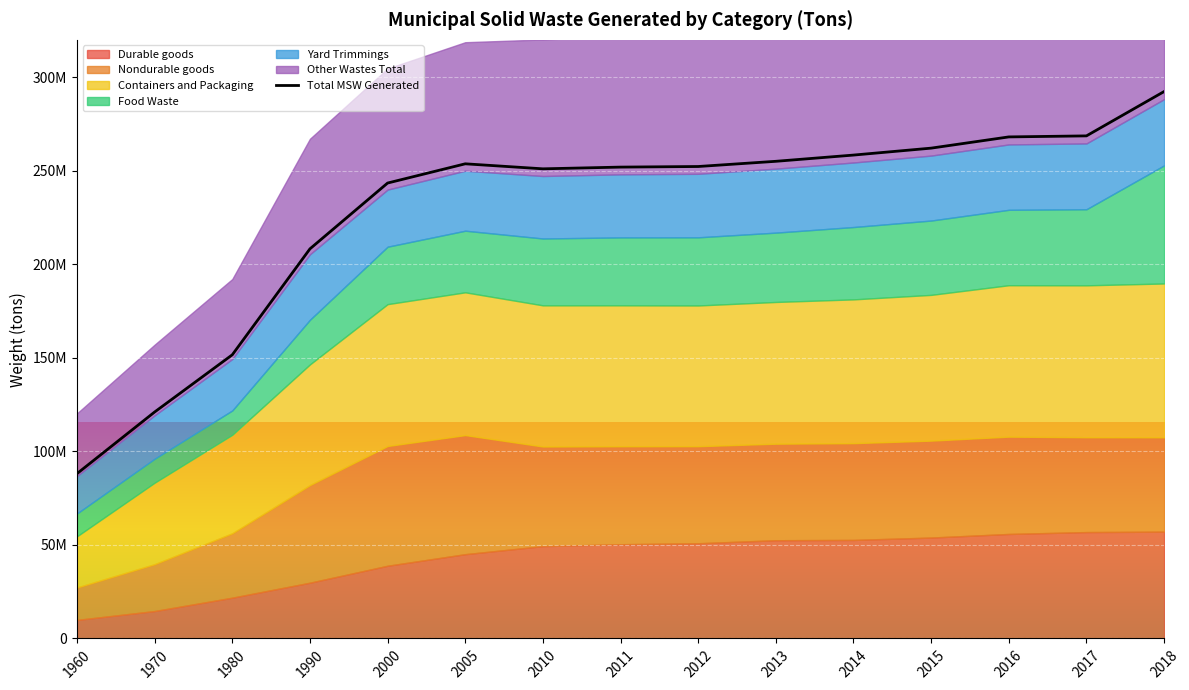

Where is the first local maximum?

2005